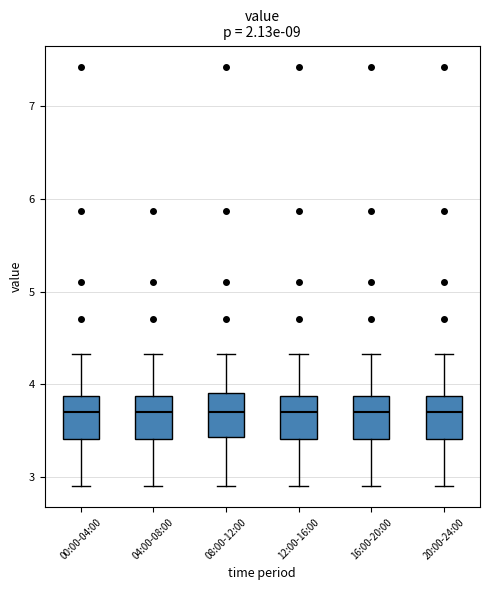

Reading left to right, transcribe this box plot: for each box, give where its median line is, the range the box spans, and where its two whiskers end, as read against the y-axis. The values are not printed on the chart, so give them approximately, as read against the axis.

00:00-04:00: median 3.7, box 3.4 to 3.9, whiskers 2.9 to 4.3
04:00-08:00: median 3.7, box 3.4 to 3.9, whiskers 2.9 to 4.3
08:00-12:00: median 3.7, box 3.4 to 3.9, whiskers 2.9 to 4.3
12:00-16:00: median 3.7, box 3.4 to 3.9, whiskers 2.9 to 4.3
16:00-20:00: median 3.7, box 3.4 to 3.9, whiskers 2.9 to 4.3
20:00-24:00: median 3.7, box 3.4 to 3.9, whiskers 2.9 to 4.3